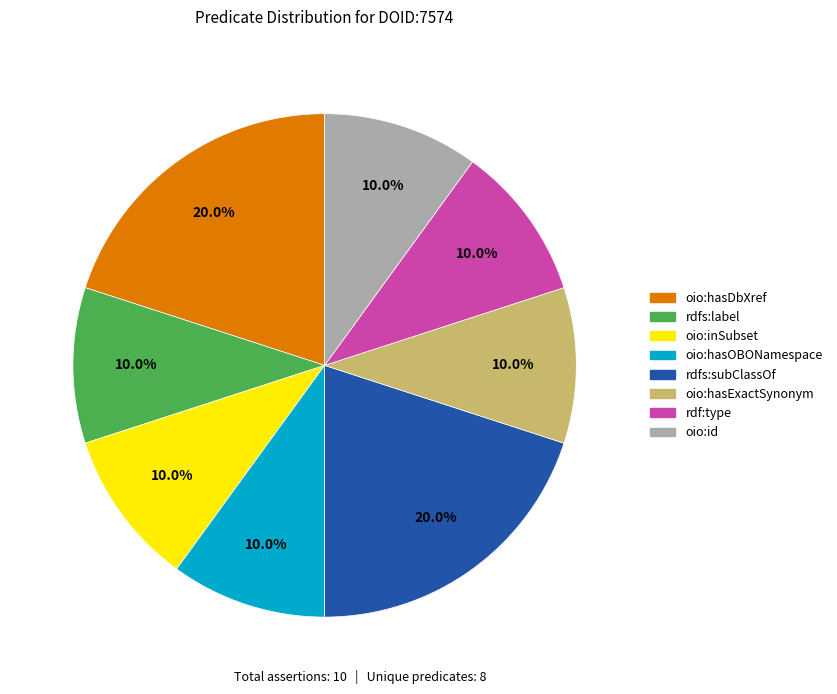

To the nearest percent, what is the difference between the largest and smallest slice percentages?

10%